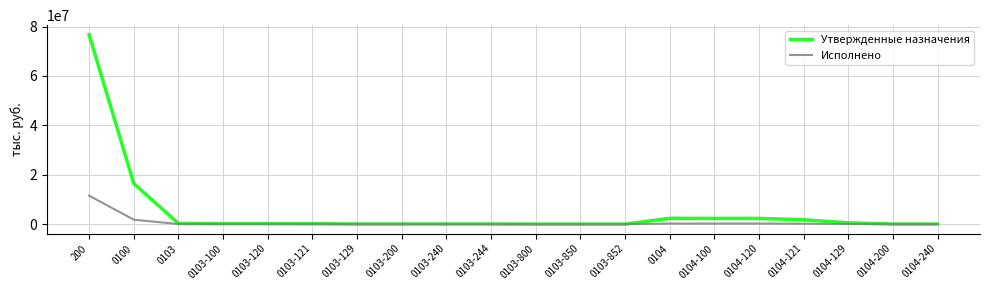

What is the maximum value shown in the chart?

76717960.2